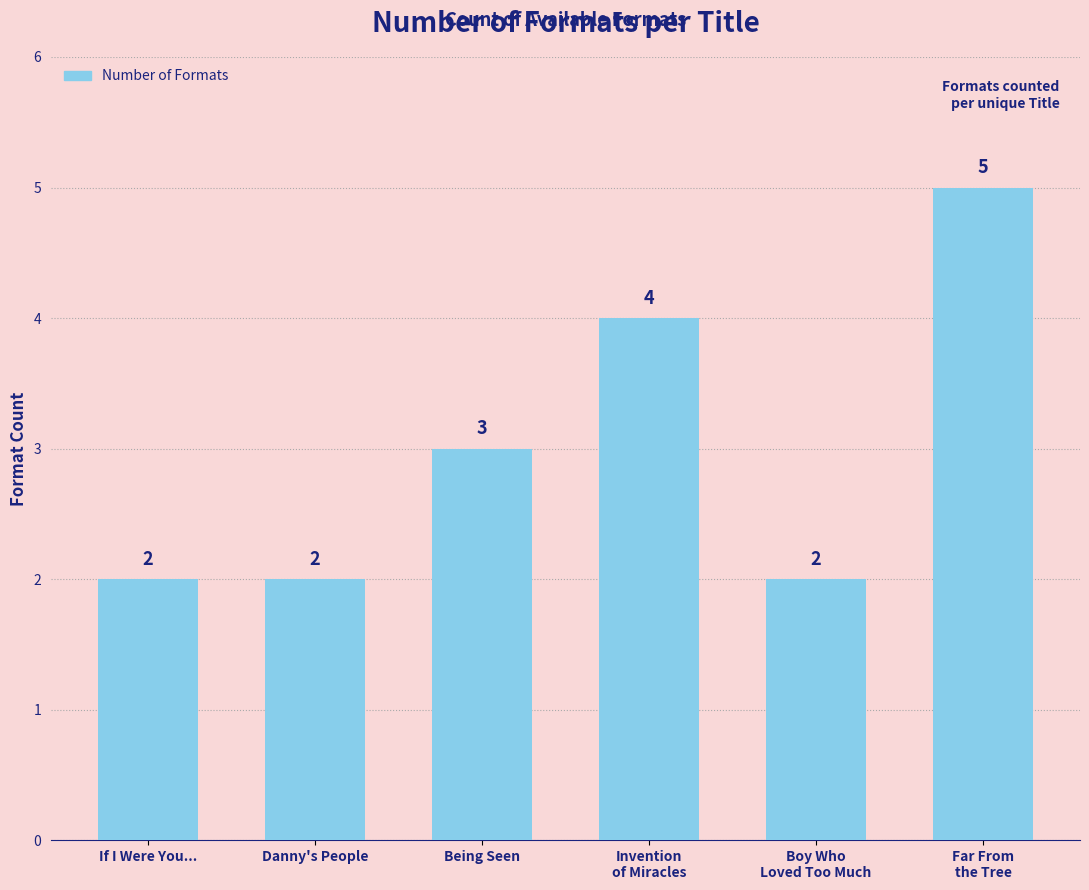

Is it true that the value at Far From
the Tree is 2?

False